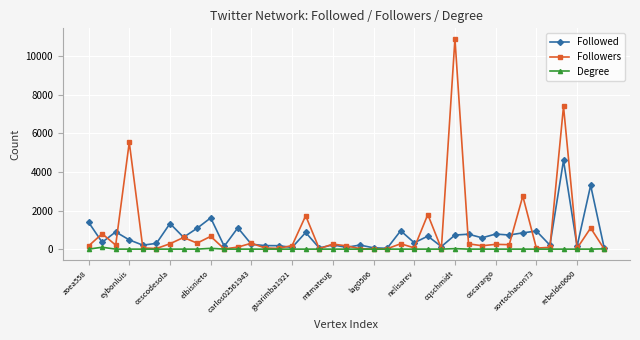

What is the maximum value shown in the chart?

10894